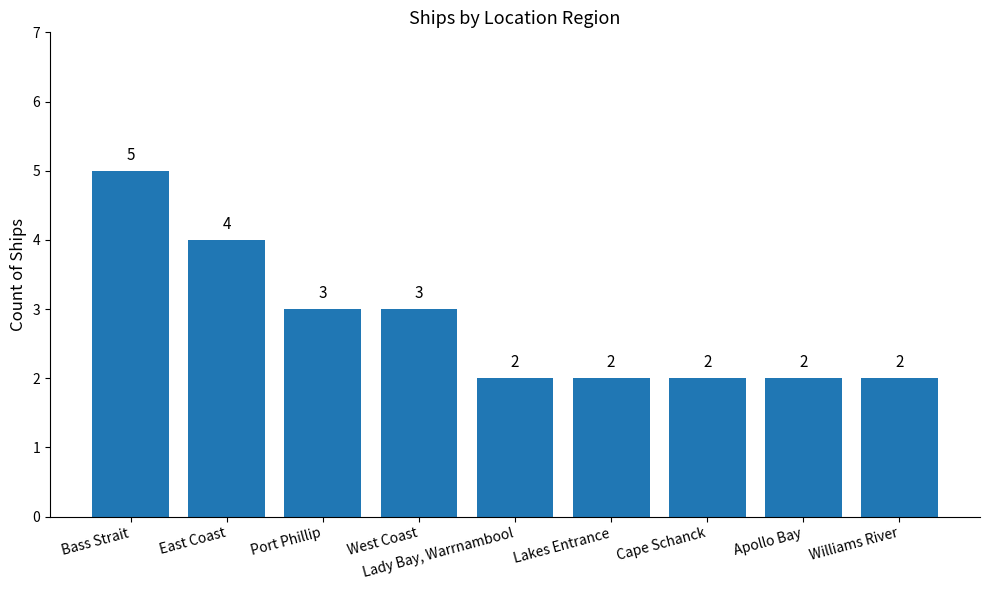

What is the value of the 6th bar from the left?

2